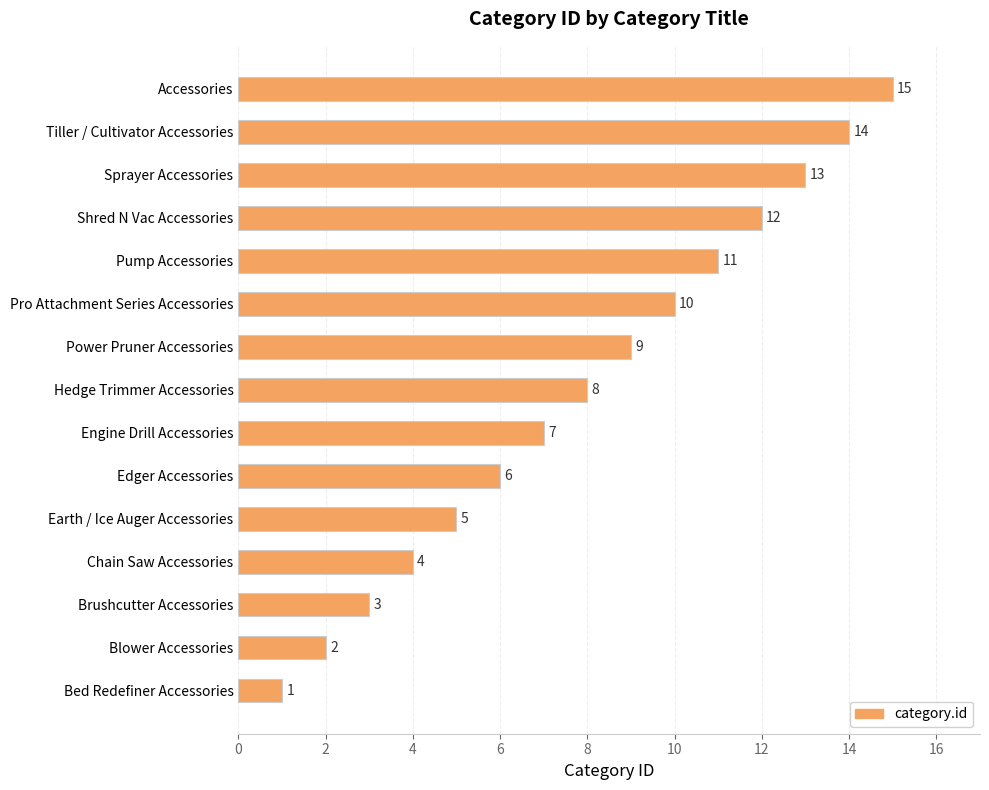

What is the change in value from Edger Accessories to Shred N Vac Accessories?

+6